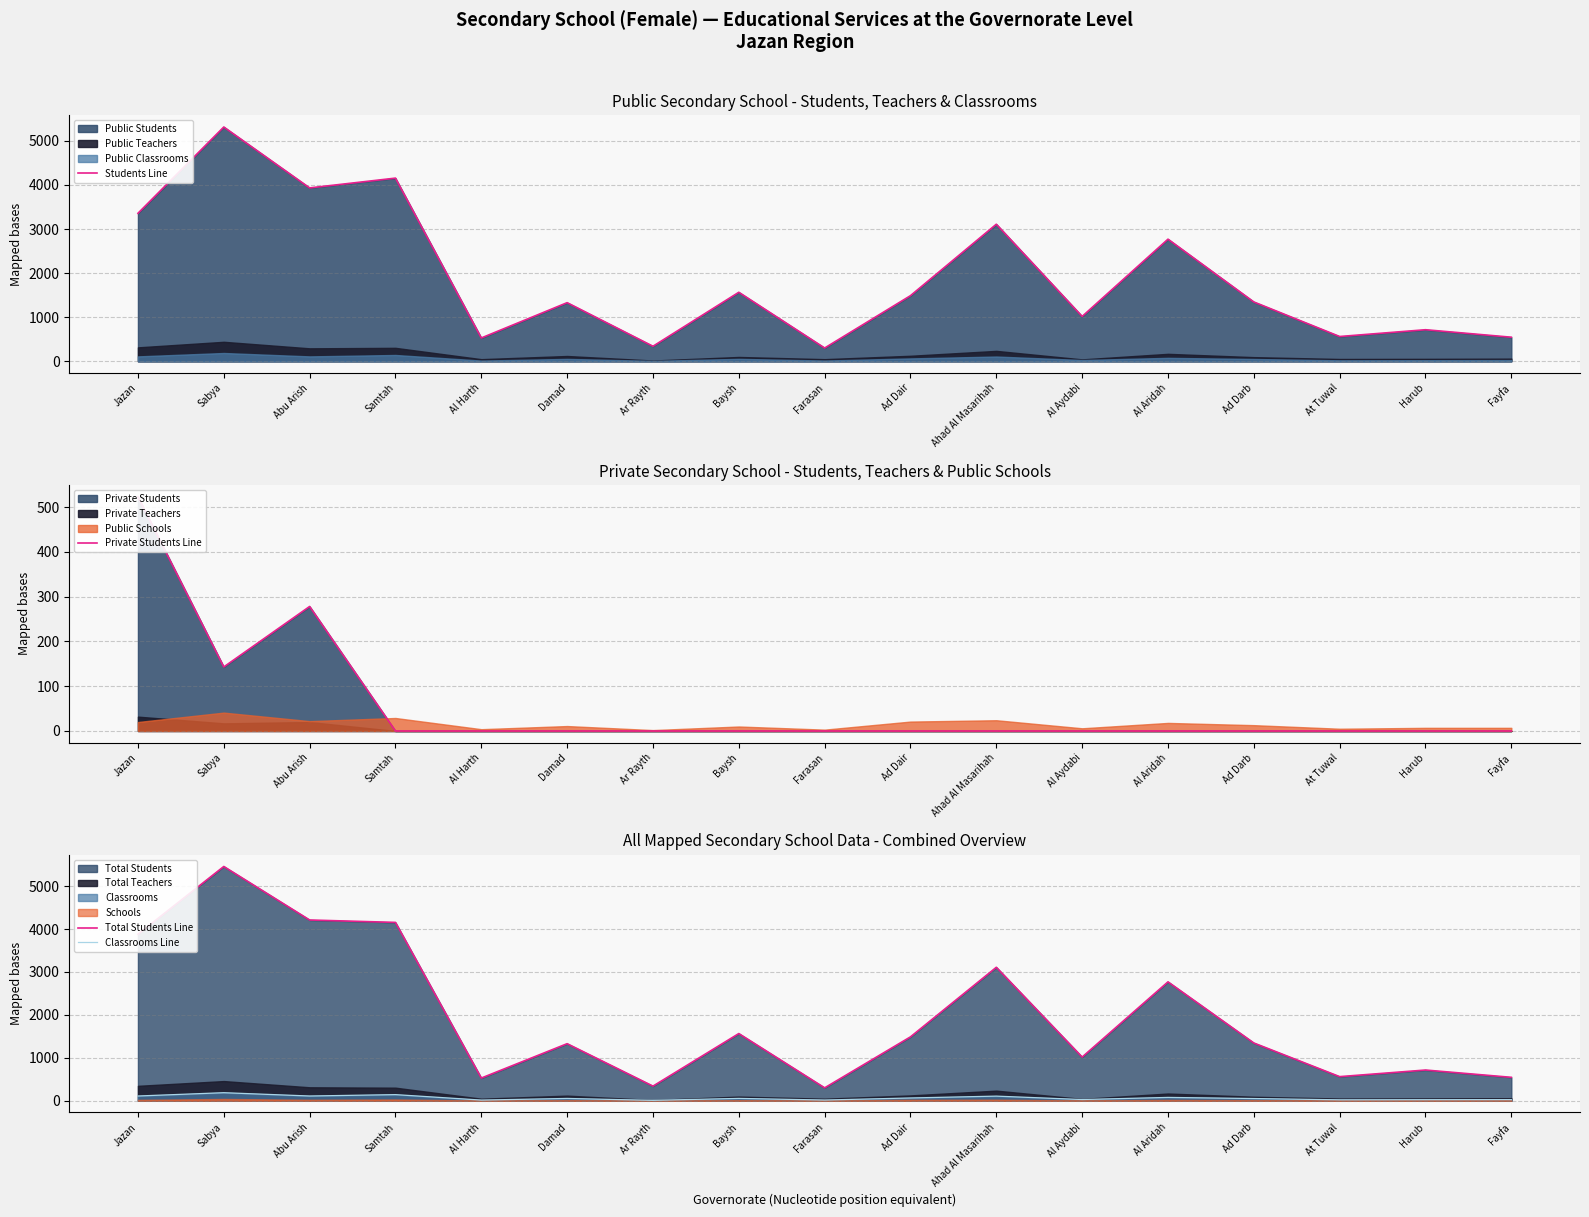

What is the value of the Students Line point at the 6th from the left?

1329